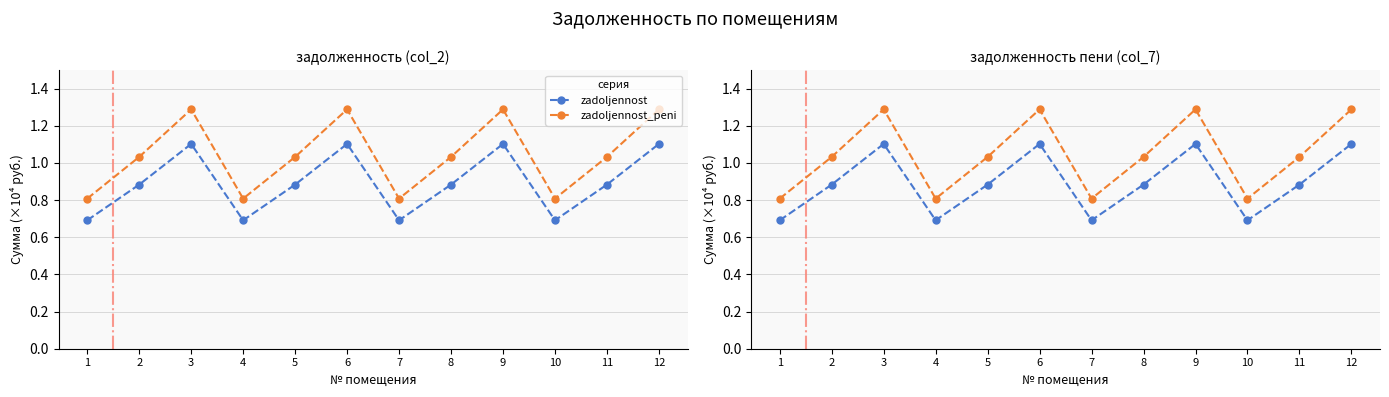

Which series has the largest total across all categories?

zadoljennost_peni